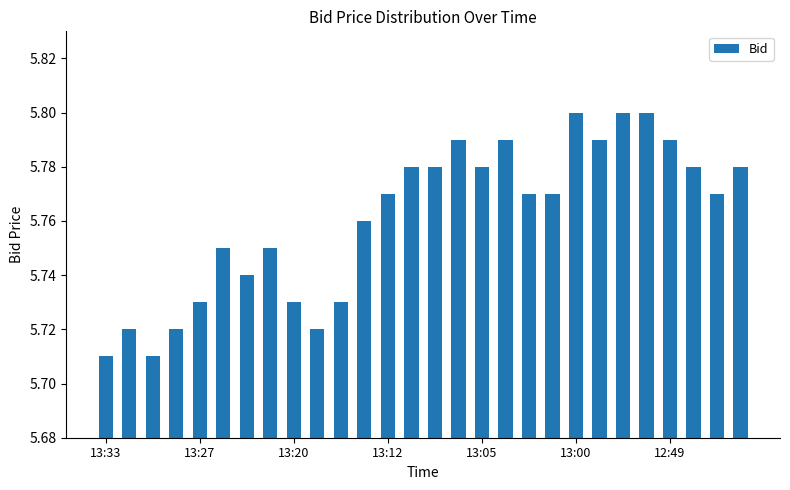

What is the sum of all values?

161.3